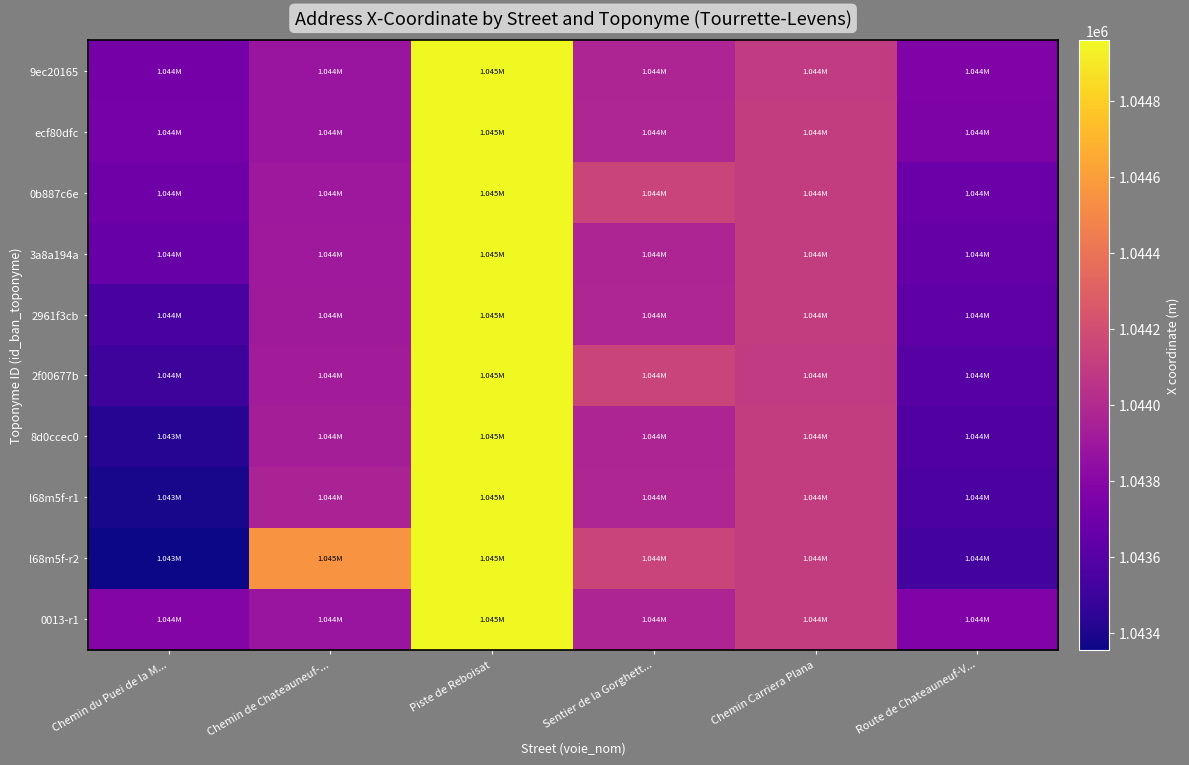

Reading left to right, what are all the values shown in this chart?

9ec20165: Chemin du Puei de la M...=1043723.2	Chemin de Chateauneuf-...=1043876.1	Piste de Reboisat=1044958.5	Sentier de la Gorghett...=1043971.1	Chemin Carriera Plana=1044094.4	Route de Chateauneuf-V...=1043764.8
ecf80dfc: Chemin du Puei de la M...=1043726.2	Chemin de Chateauneuf-...=1043880.7	Piste de Reboisat=1044958.5	Sentier de la Gorghett...=1043977.5	Chemin Carriera Plana=1044102.2	Route de Chateauneuf-V...=1043759.1
0b887c6e: Chemin du Puei de la M...=1043699.1	Chemin de Chateauneuf-...=1043895.4	Piste de Reboisat=1044958.5	Sentier de la Gorghett...=1044147.3	Chemin Carriera Plana=1044104.8	Route de Chateauneuf-V...=1043685.0
3a8a194a: Chemin du Puei de la M...=1043674.8	Chemin de Chateauneuf-...=1043903.0	Piste de Reboisat=1044958.5	Sentier de la Gorghett...=1043971.1	Chemin Carriera Plana=1044104.4	Route de Chateauneuf-V...=1043656.8
2961f3cb: Chemin du Puei de la M...=1043537.7	Chemin de Chateauneuf-...=1043911.1	Piste de Reboisat=1044958.5	Sentier de la Gorghett...=1043977.5	Chemin Carriera Plana=1044102.9	Route de Chateauneuf-V...=1043628.2
2f00677b: Chemin du Puei de la M...=1043503.1	Chemin de Chateauneuf-...=1043920.0	Piste de Reboisat=1044958.5	Sentier de la Gorghett...=1044147.3	Chemin Carriera Plana=1044094.4	Route de Chateauneuf-V...=1043602.0
8d0ccec0: Chemin du Puei de la M...=1043421.2	Chemin de Chateauneuf-...=1043935.2	Piste de Reboisat=1044958.5	Sentier de la Gorghett...=1043971.1	Chemin Carriera Plana=1044102.2	Route de Chateauneuf-V...=1043580.0
l68m5f-r1: Chemin du Puei de la M...=1043381.6	Chemin de Chateauneuf-...=1043957.2	Piste de Reboisat=1044958.5	Sentier de la Gorghett...=1043977.5	Chemin Carriera Plana=1044104.8	Route de Chateauneuf-V...=1043559.3
l68m5f-r2: Chemin du Puei de la M...=1043355.9	Chemin de Chateauneuf-...=1044552.4	Piste de Reboisat=1044958.5	Sentier de la Gorghett...=1044147.3	Chemin Carriera Plana=1044104.4	Route de Chateauneuf-V...=1043525.8
0013-r1: Chemin du Puei de la M...=1043784.8	Chemin de Chateauneuf-...=1043876.1	Piste de Reboisat=1044958.5	Sentier de la Gorghett...=1043971.1	Chemin Carriera Plana=1044102.9	Route de Chateauneuf-V...=1043764.8